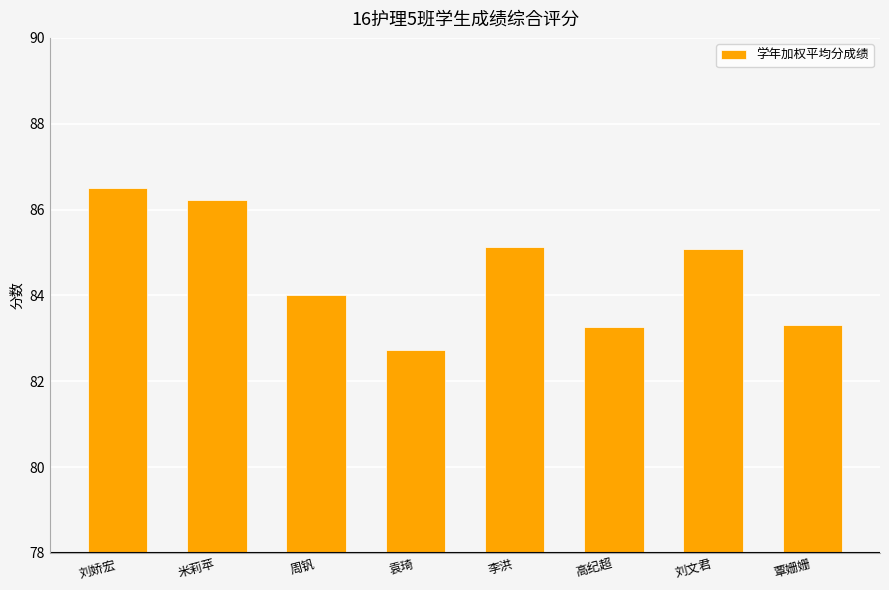

What is the label of the 7th bar from the right?

米莉苹